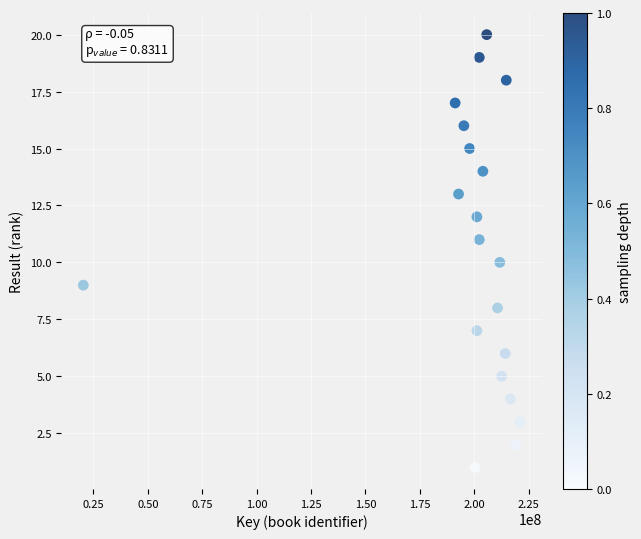

What is the range of X values (max minus min)?

200687806